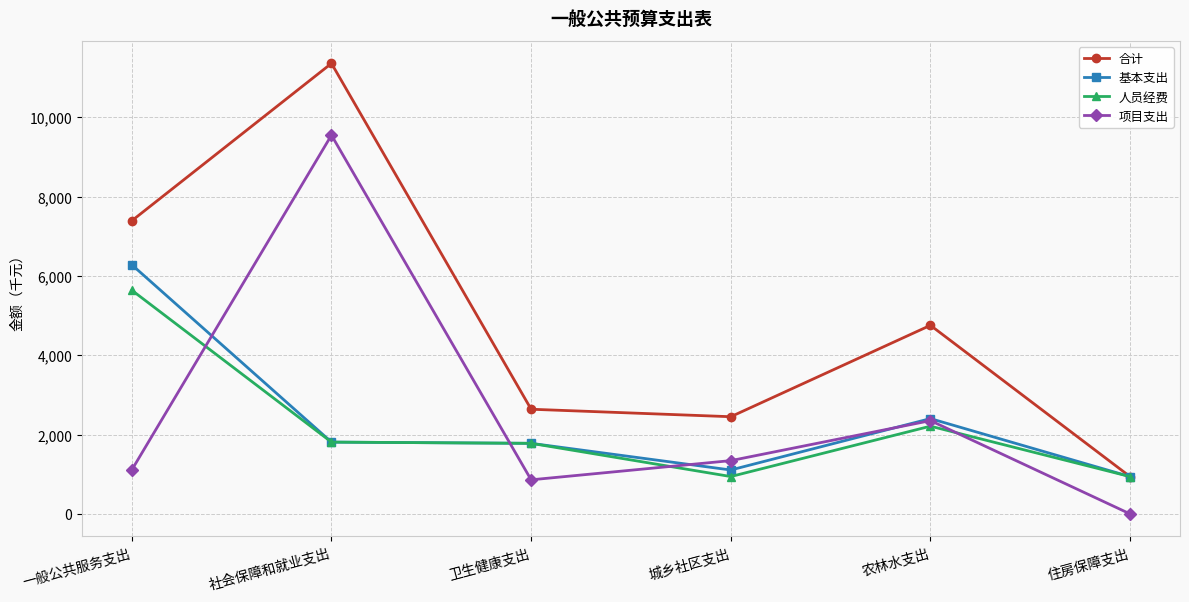

What is the value of the 项目支出 point at the 3rd from the left?

859.7